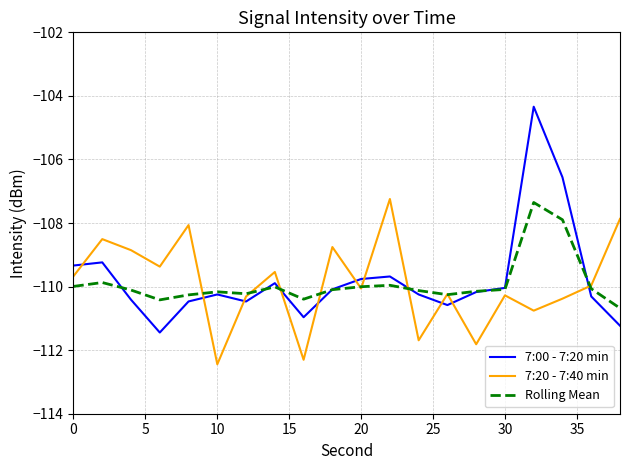

Which series has the largest range (max minus min)?

7:00 - 7:20 min